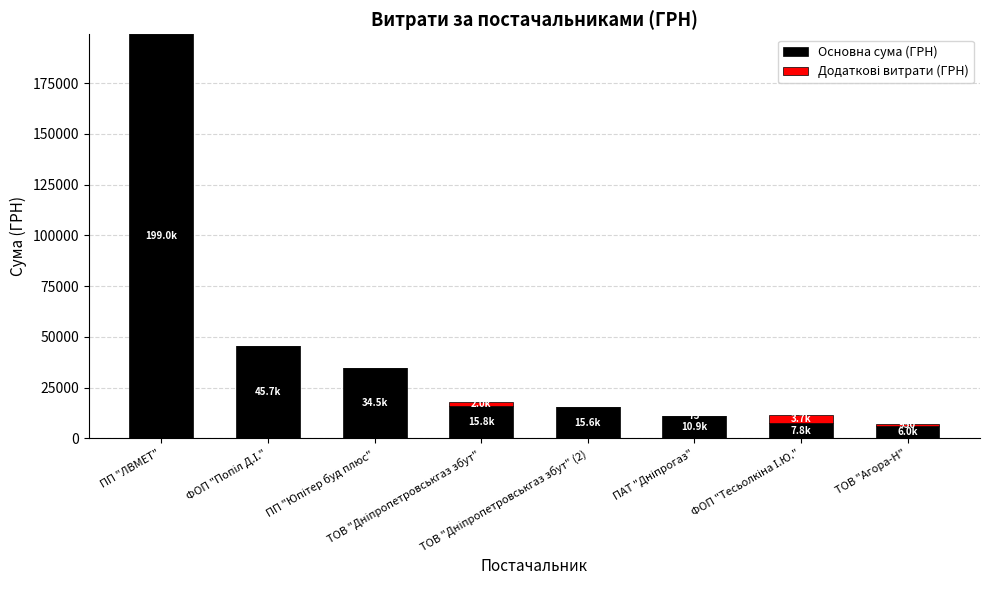

What is the sum of all Основна сума (ГРН) values?

335284.7